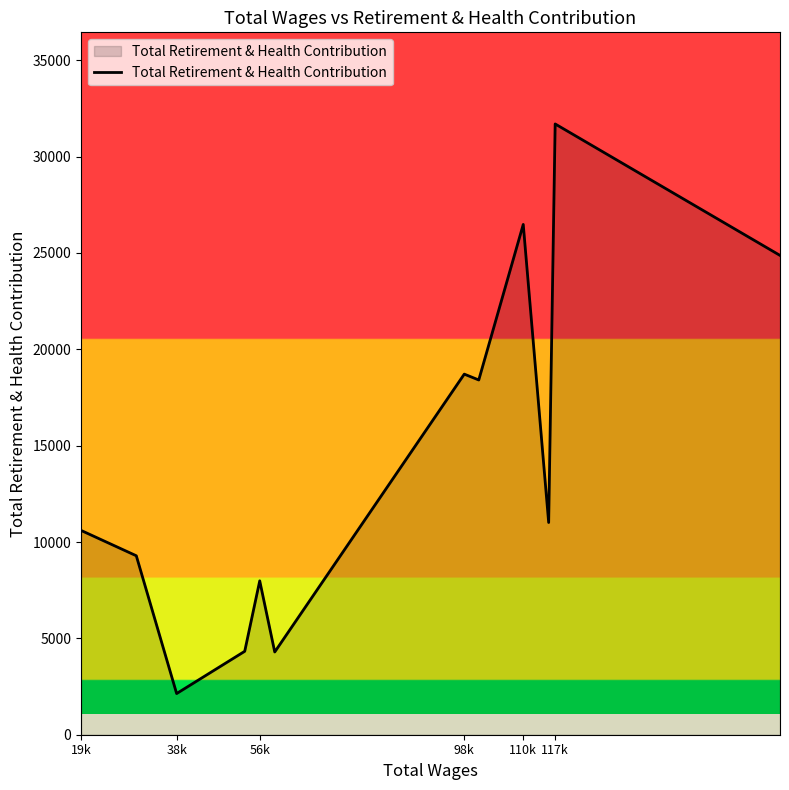

What is the smallest value displayed?

2136